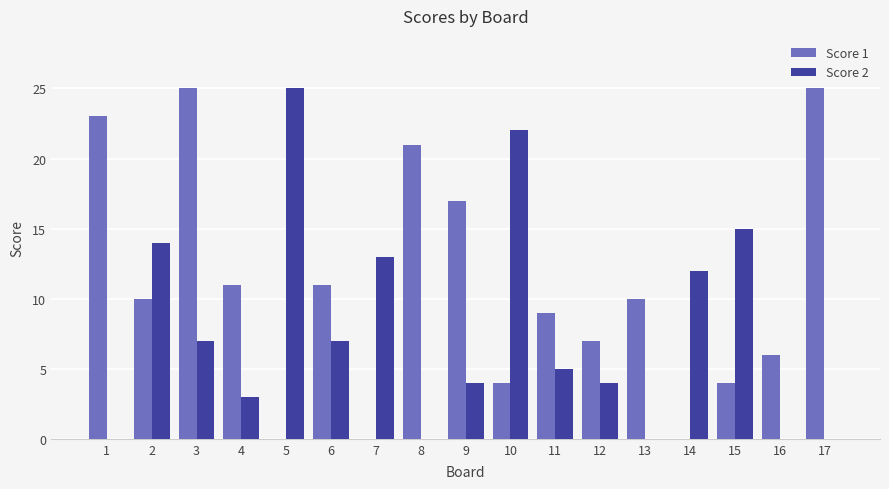

What is the sum of all Score 2 values?

131